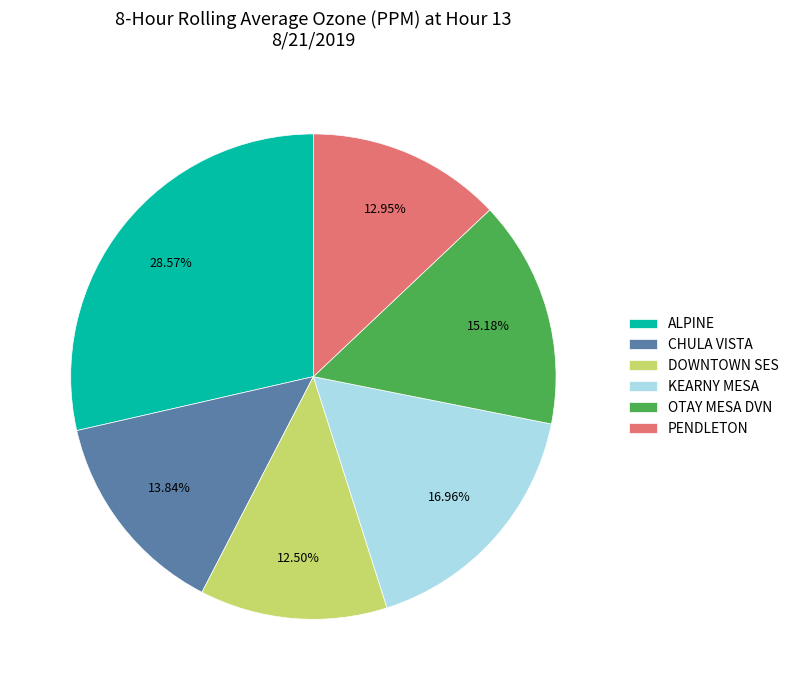

What is the largest slice in the pie chart?

ALPINE